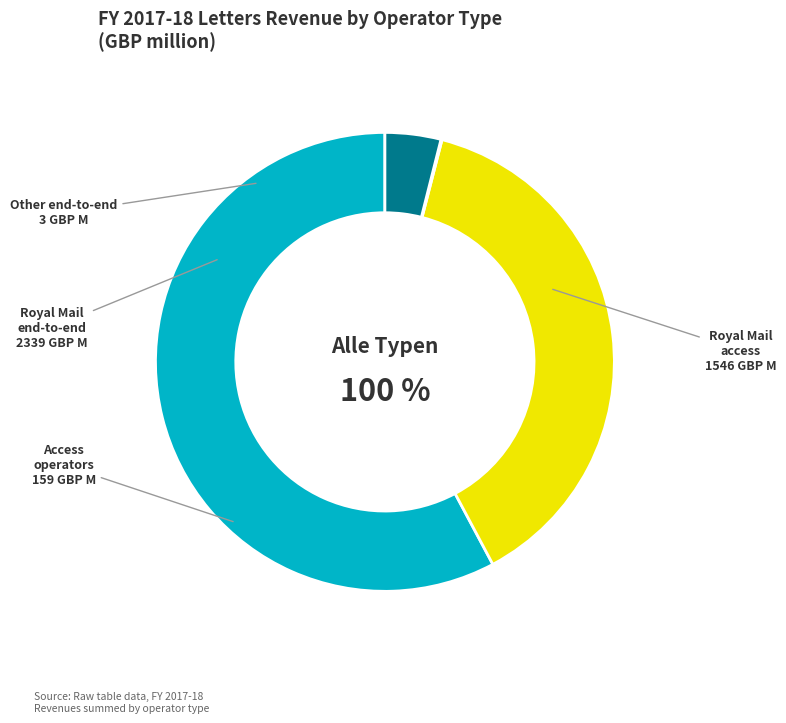

Is Royal Mail end-to-end the majority of the pie?

Yes